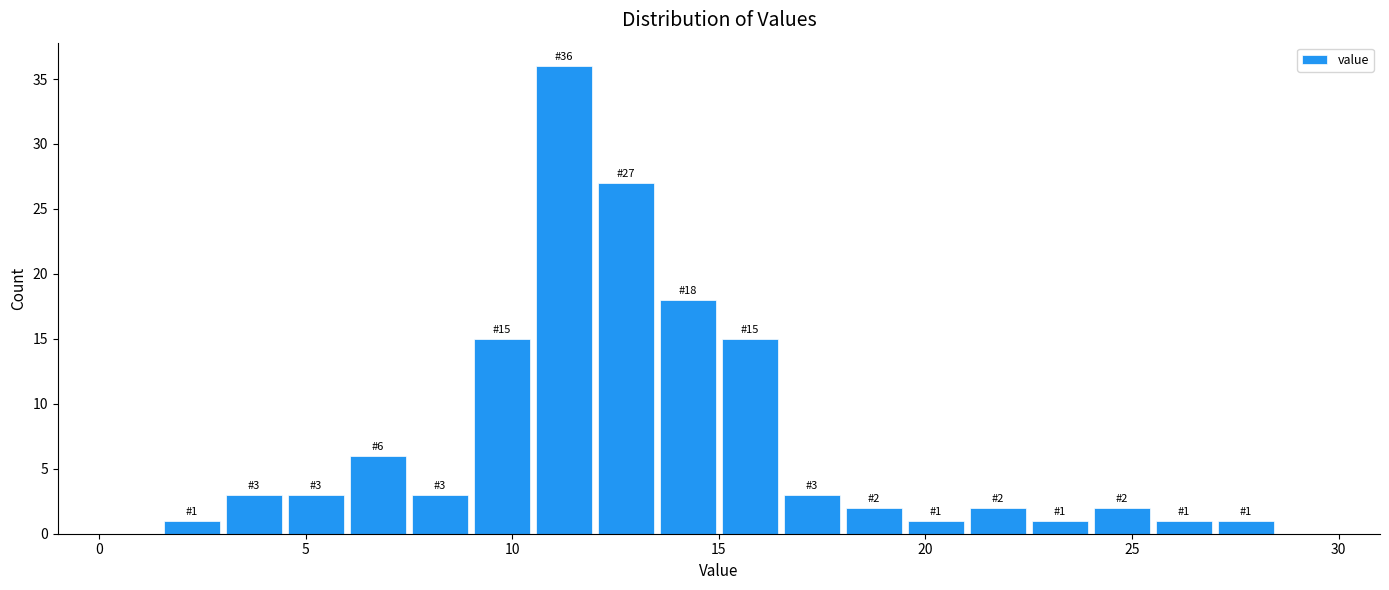

Read against the x-axis, roughly where is the centre of the tallest bar?

11.5